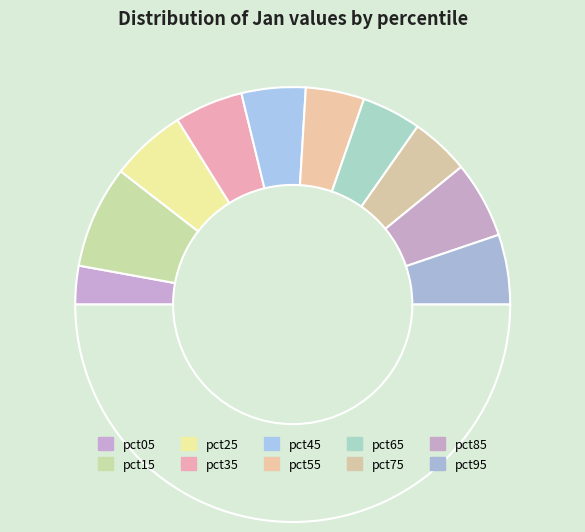

To the nearest percent, what is the average slice percentage?

10%